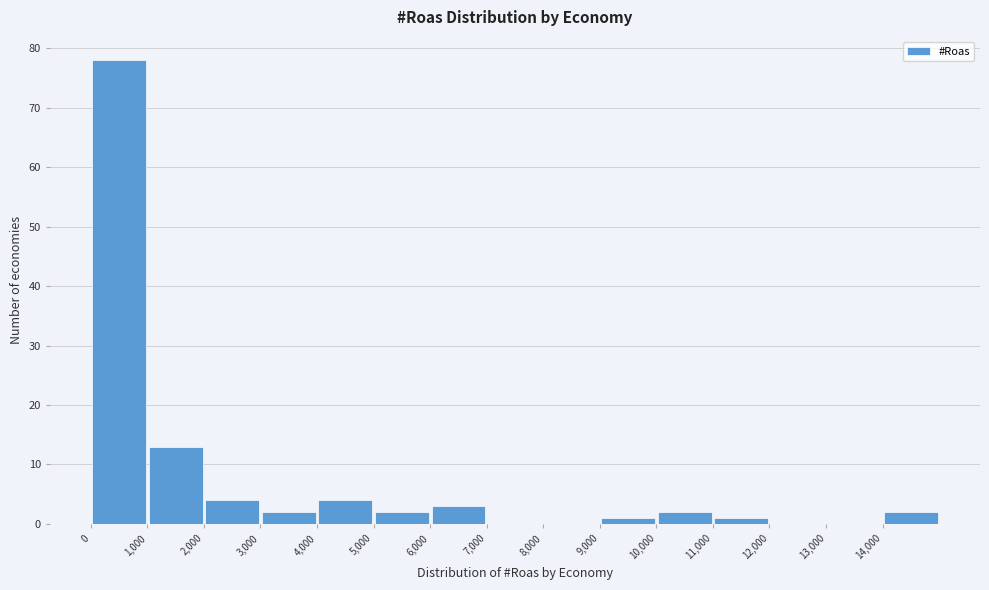

How tall is the bar that spans 14000 to 15000 on the x-axis? The values are not printed on the chart, so give them approximately, as read against the axis.

2